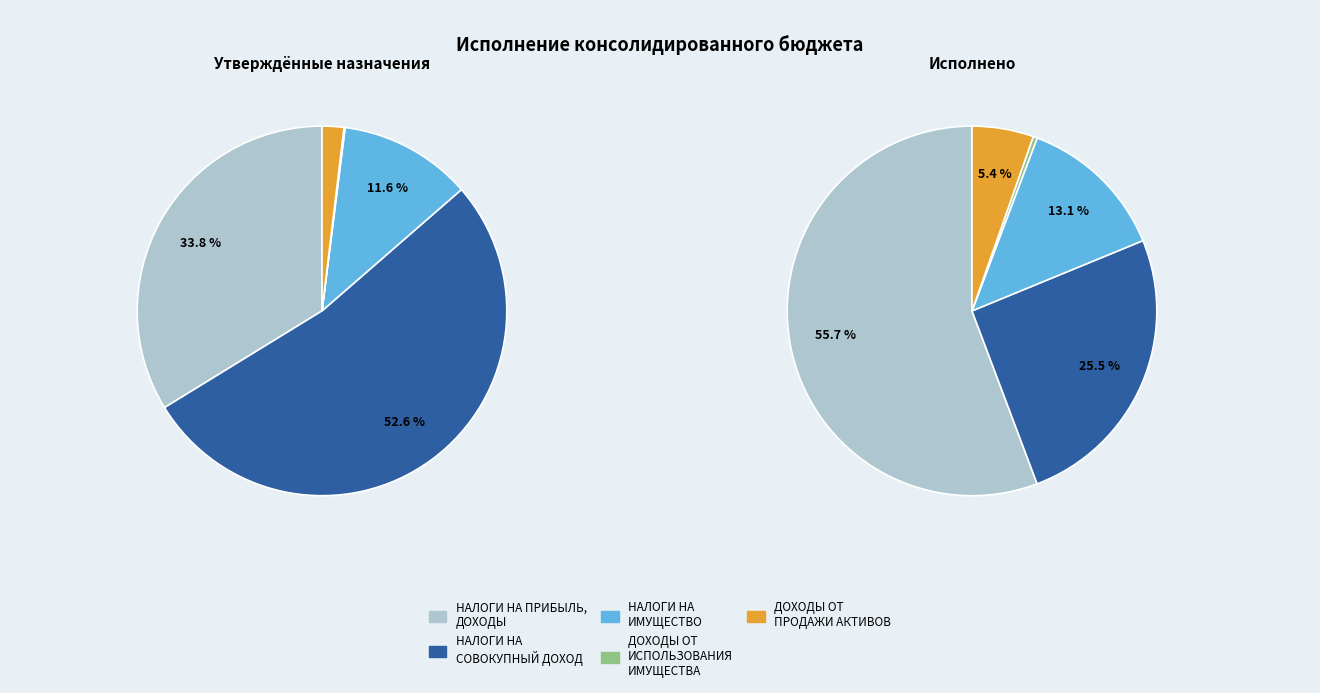

To the nearest percent, what is the combined percentage of НАЛОГИ НА ПРИБЫЛЬ, ДОХОДЫ and НАЛОГИ НА СОВОКУПНЫЙ ДОХОД?

86%